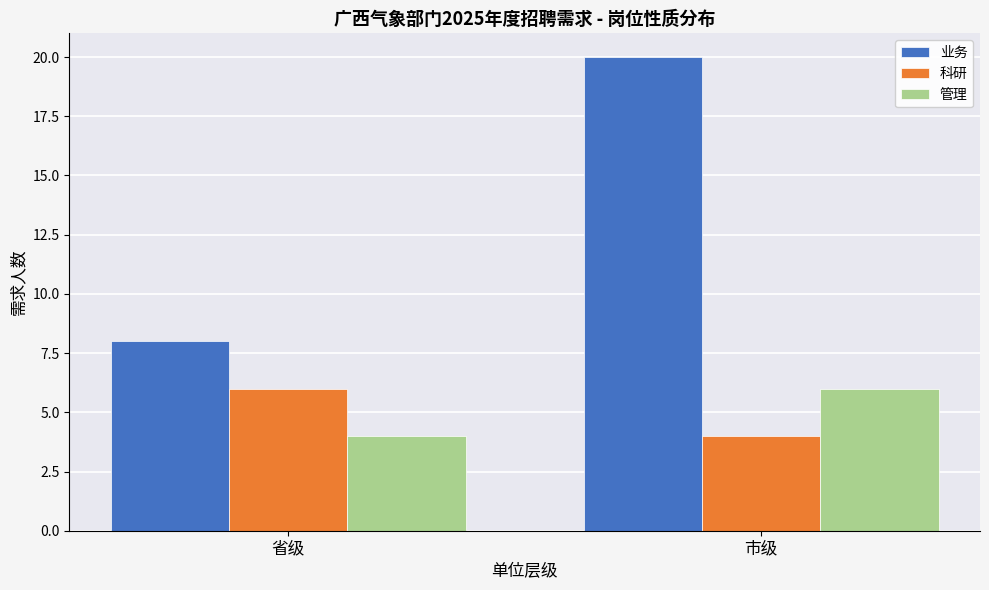

Does the chart contain stacked bars?

No